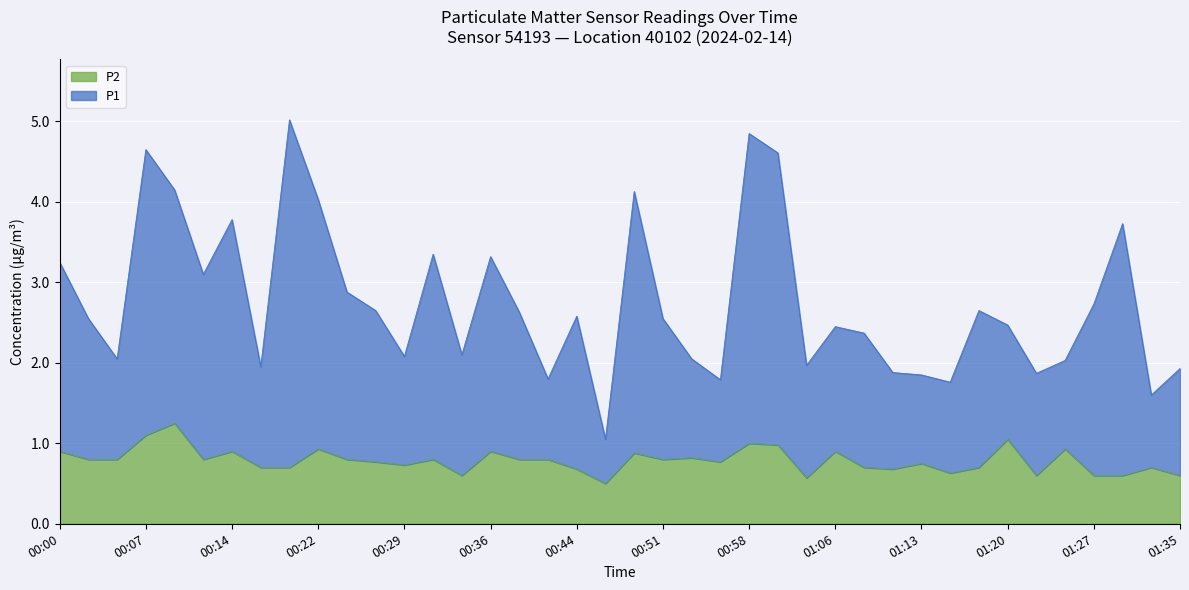

At how many categories does at least one series exceed 2?

29